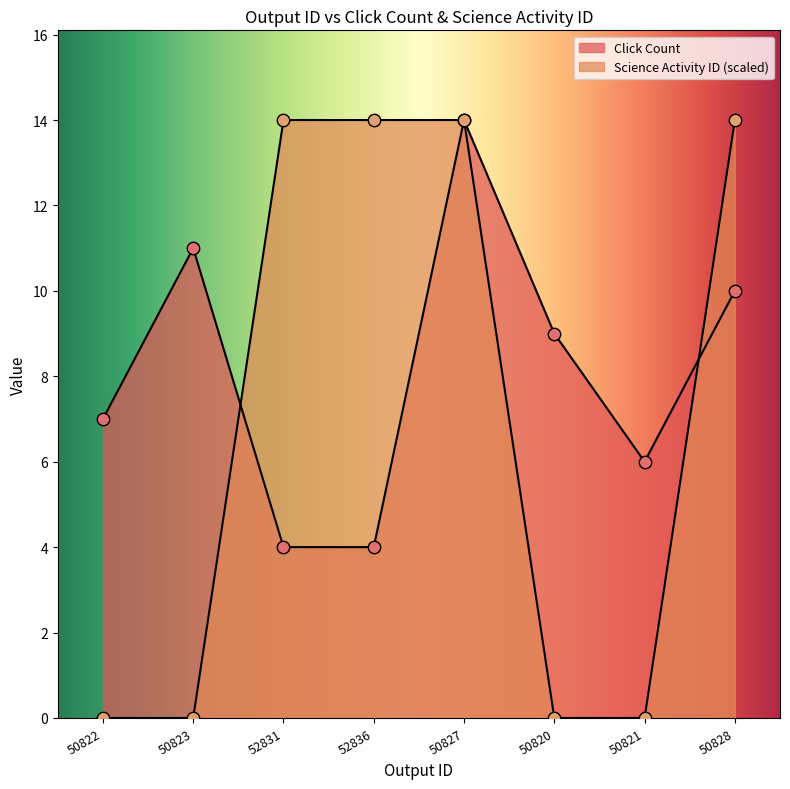

At which category is the sum across all series the highest?

50827